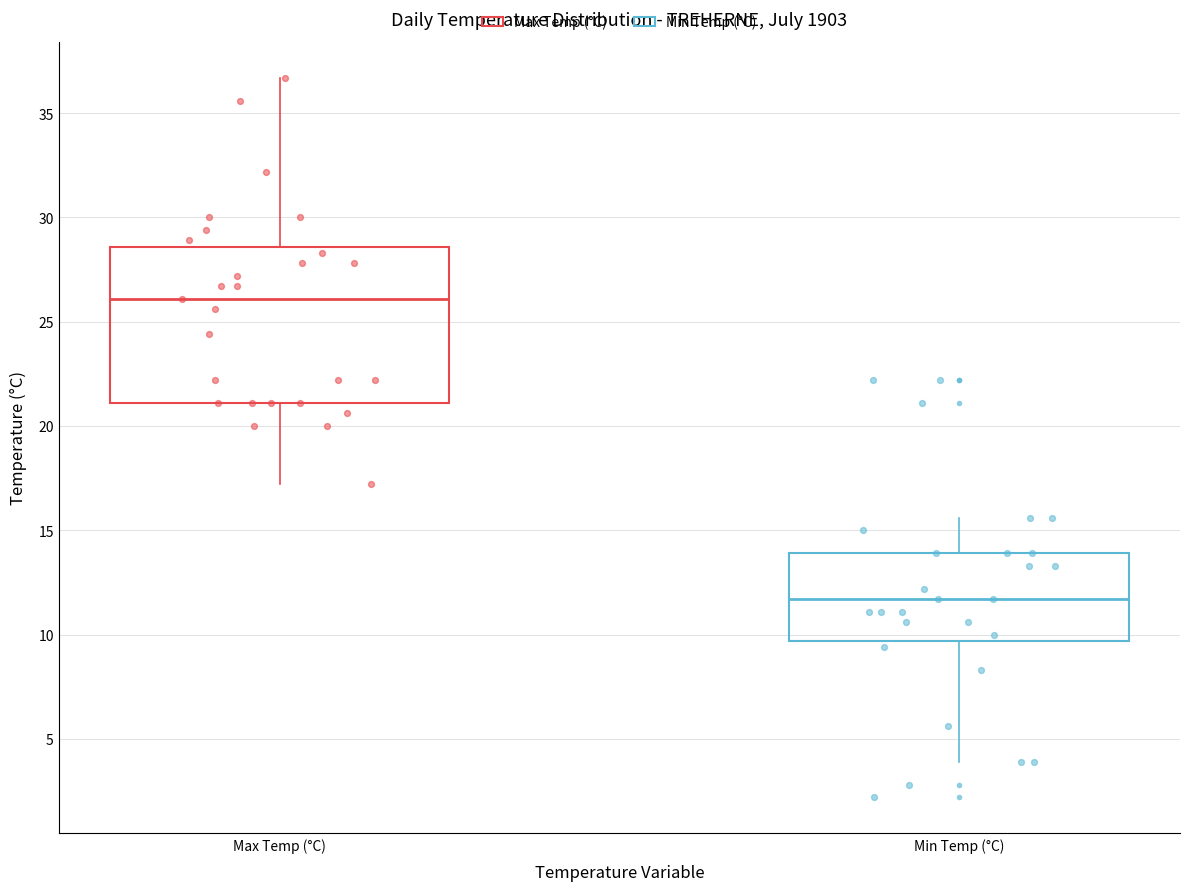

Reading left to right, read every box against the y-axis: the position of its median line, the range the box covers, and the ends of its whiskers. The values are not printed on the chart, so give them approximately, as read against the axis.

Max Temp (°C): median 26.0, box 21.0 to 28.5, whiskers 17.0 to 36.5
Min Temp (°C): median 11.5, box 9.5 to 14.0, whiskers 4.0 to 15.5